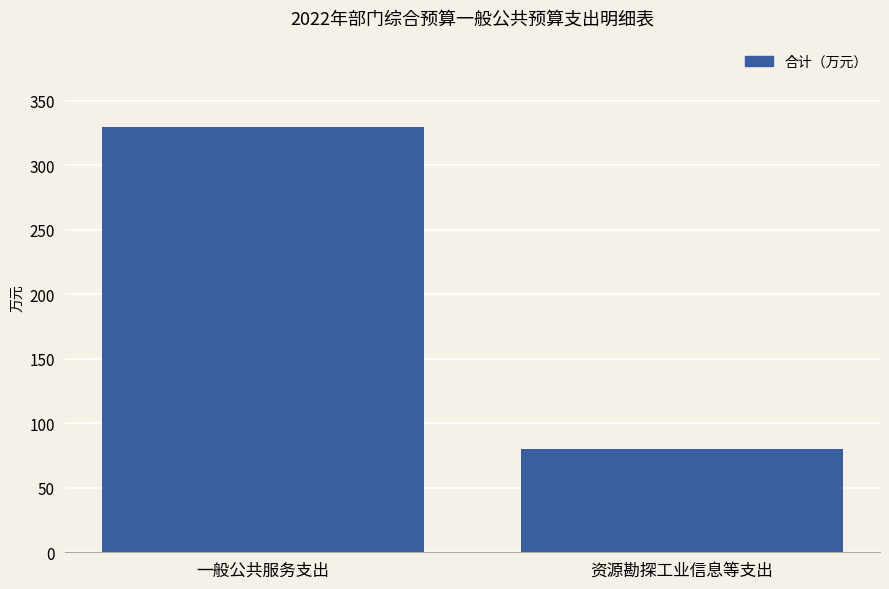

Does the chart contain stacked bars?

No